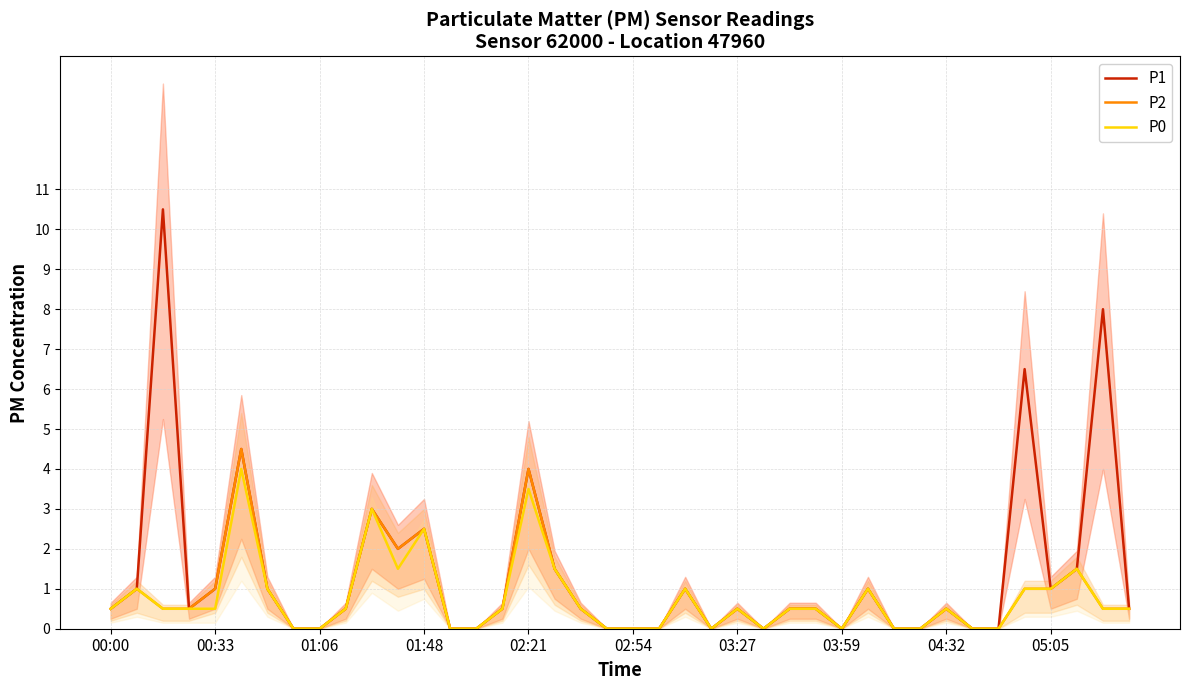

How many positive values does the P0 series have?

26